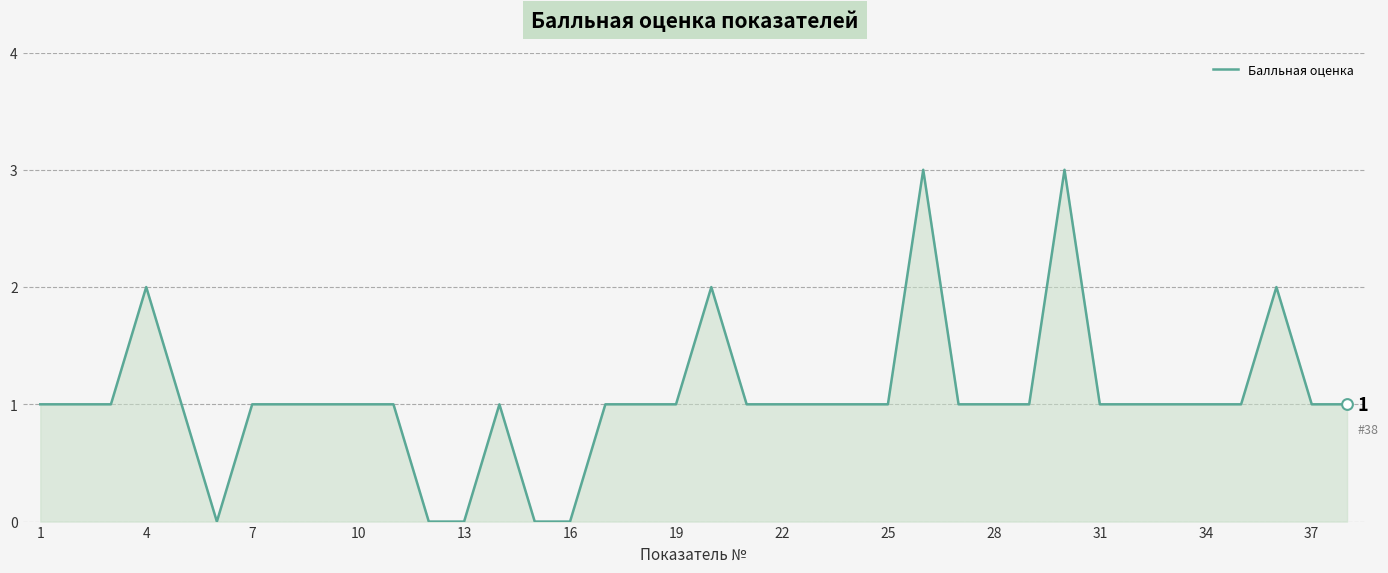

What is the difference between the maximum and minimum values?

3